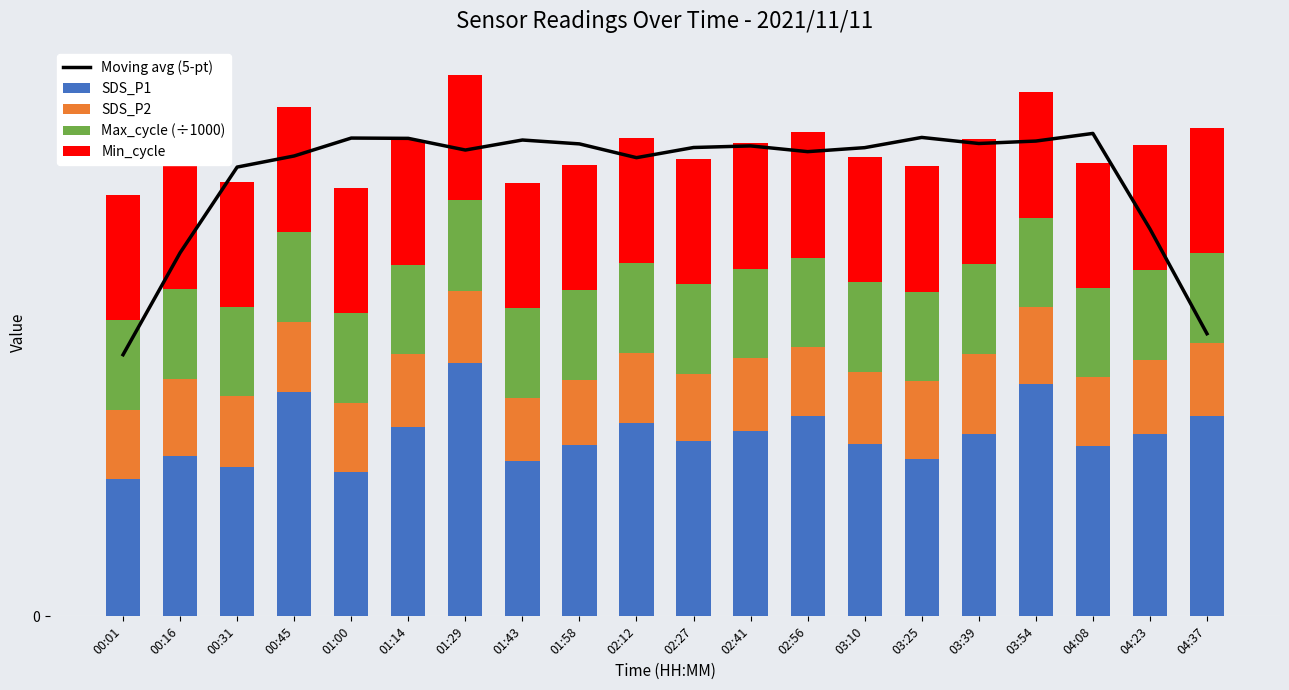

How many groups of bars are there?

20